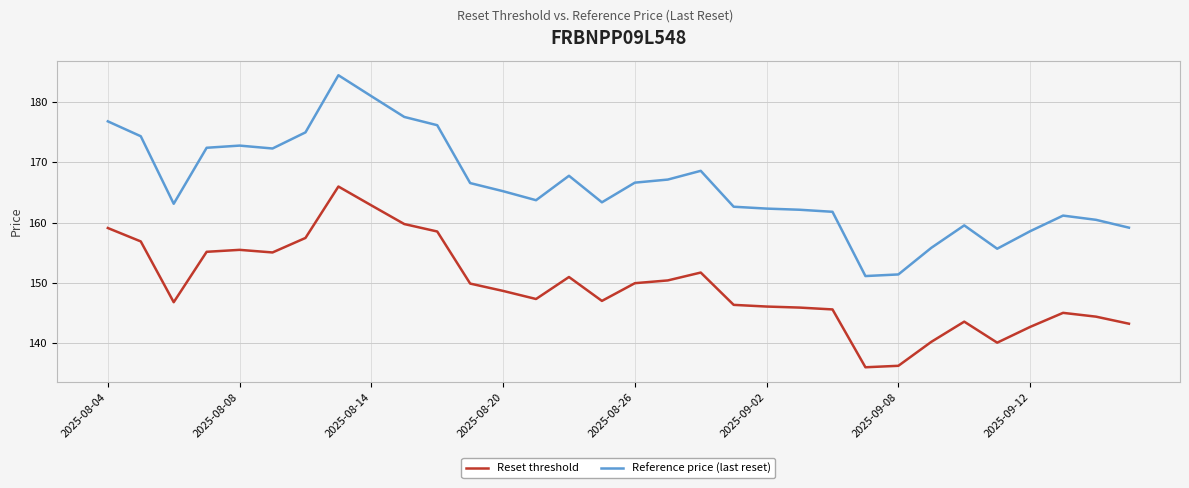

True or false: Reference price (last reset) and Reset threshold cross at least once.

False